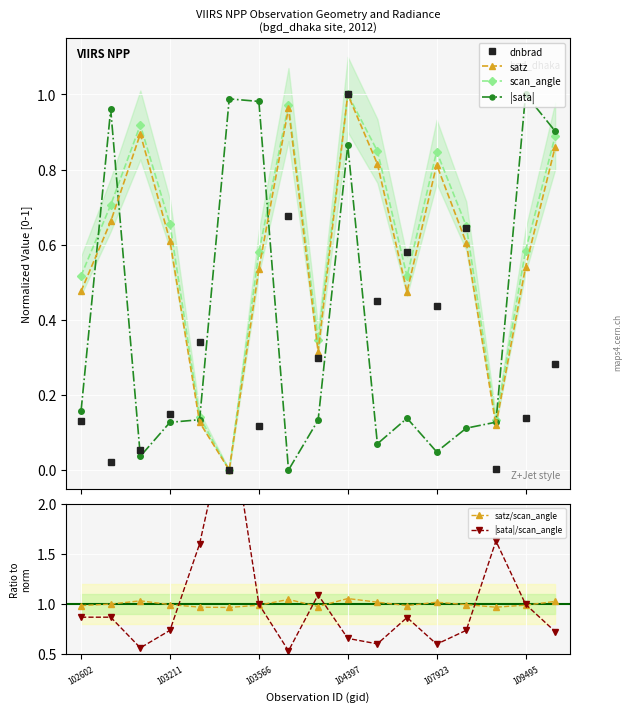

How many intersections are there between |sata| and dnbrad?

4